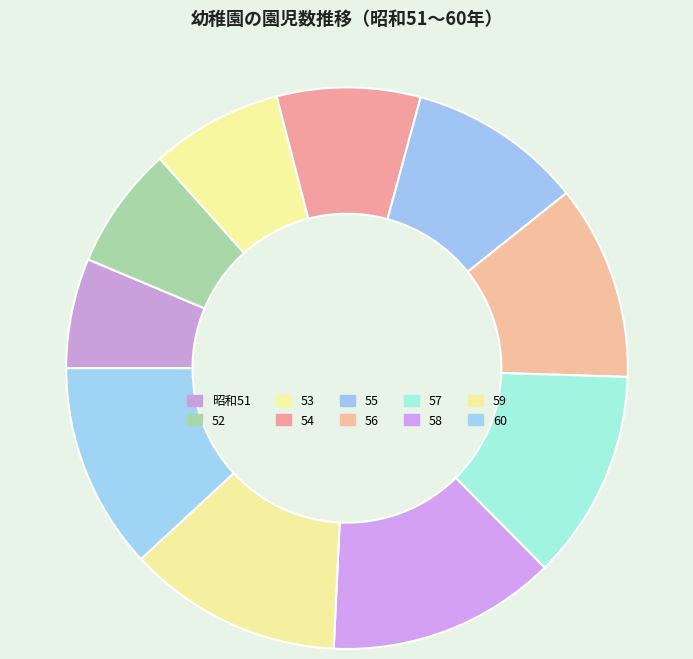

What percentage is NOT represented by 58?

86.8%